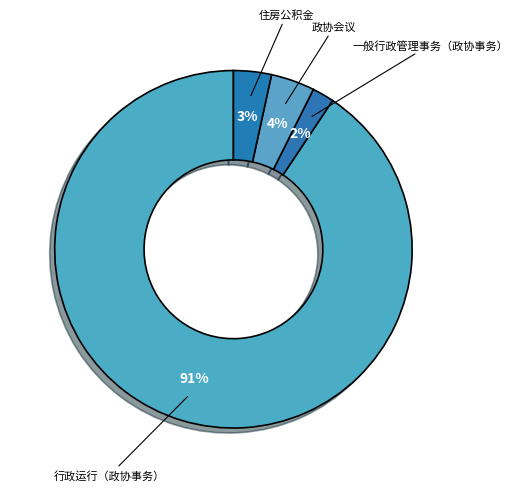

Which slice is the smallest?

一般行政管理事务（政协事务）